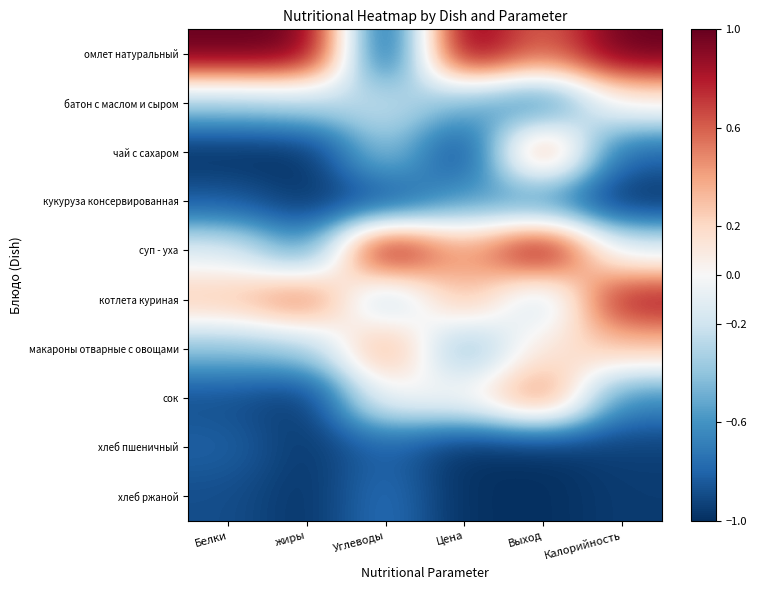

Between Углеводы and Цена, which series saw the biggest shift?

омлет натуральный